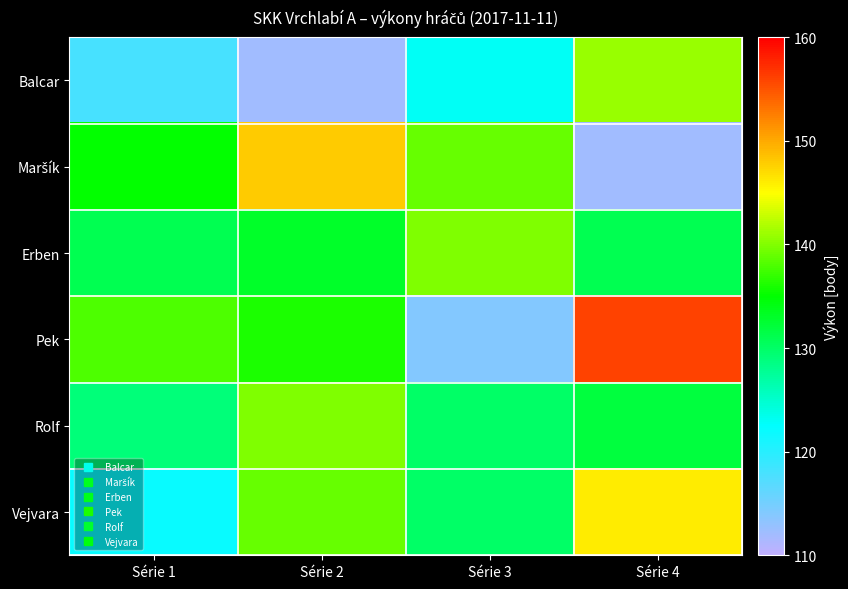

Between Série 2 and Série 3, which series saw the biggest shift?

Pek